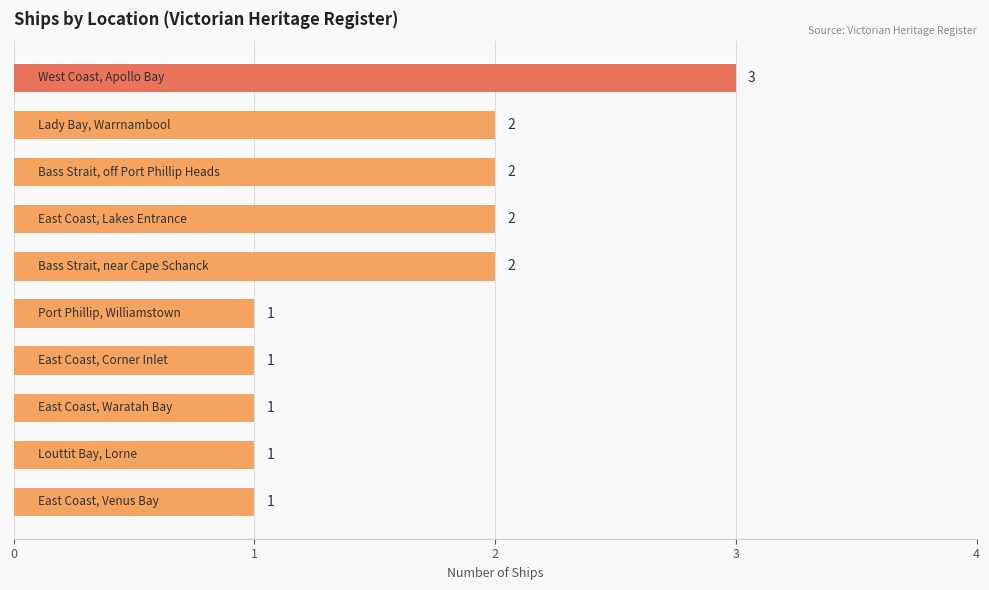

Does the chart contain any negative values?

No